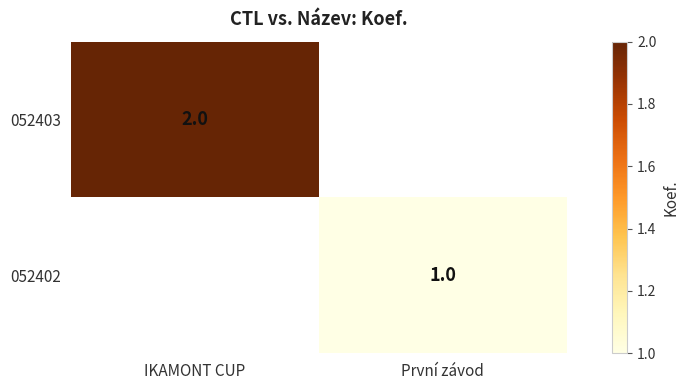

Is it true that 052403 equals 0.7 at IKAMONT CUP?

False